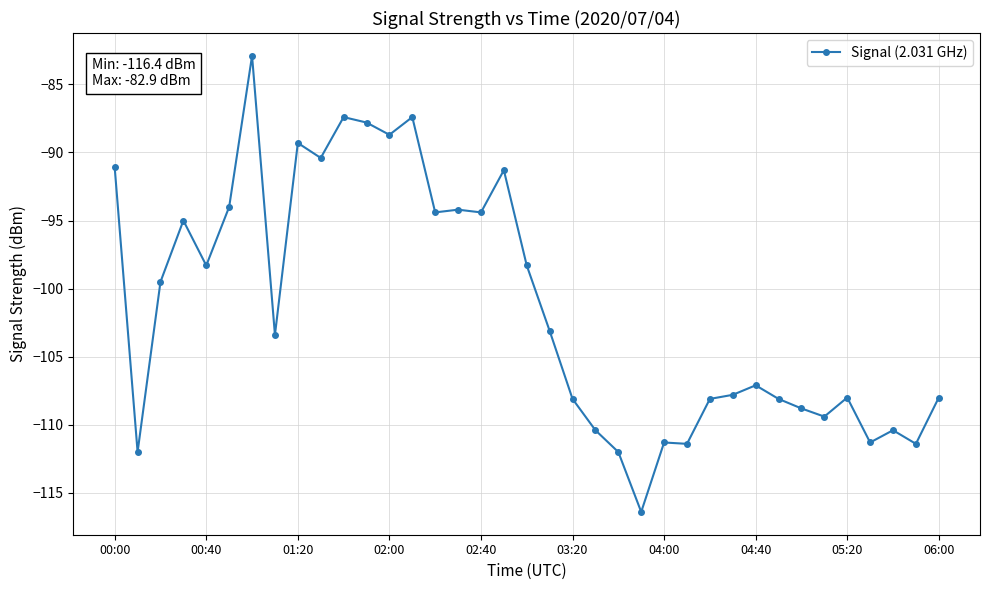

True or false: there are more than 1 points higher than both neighbors.

True